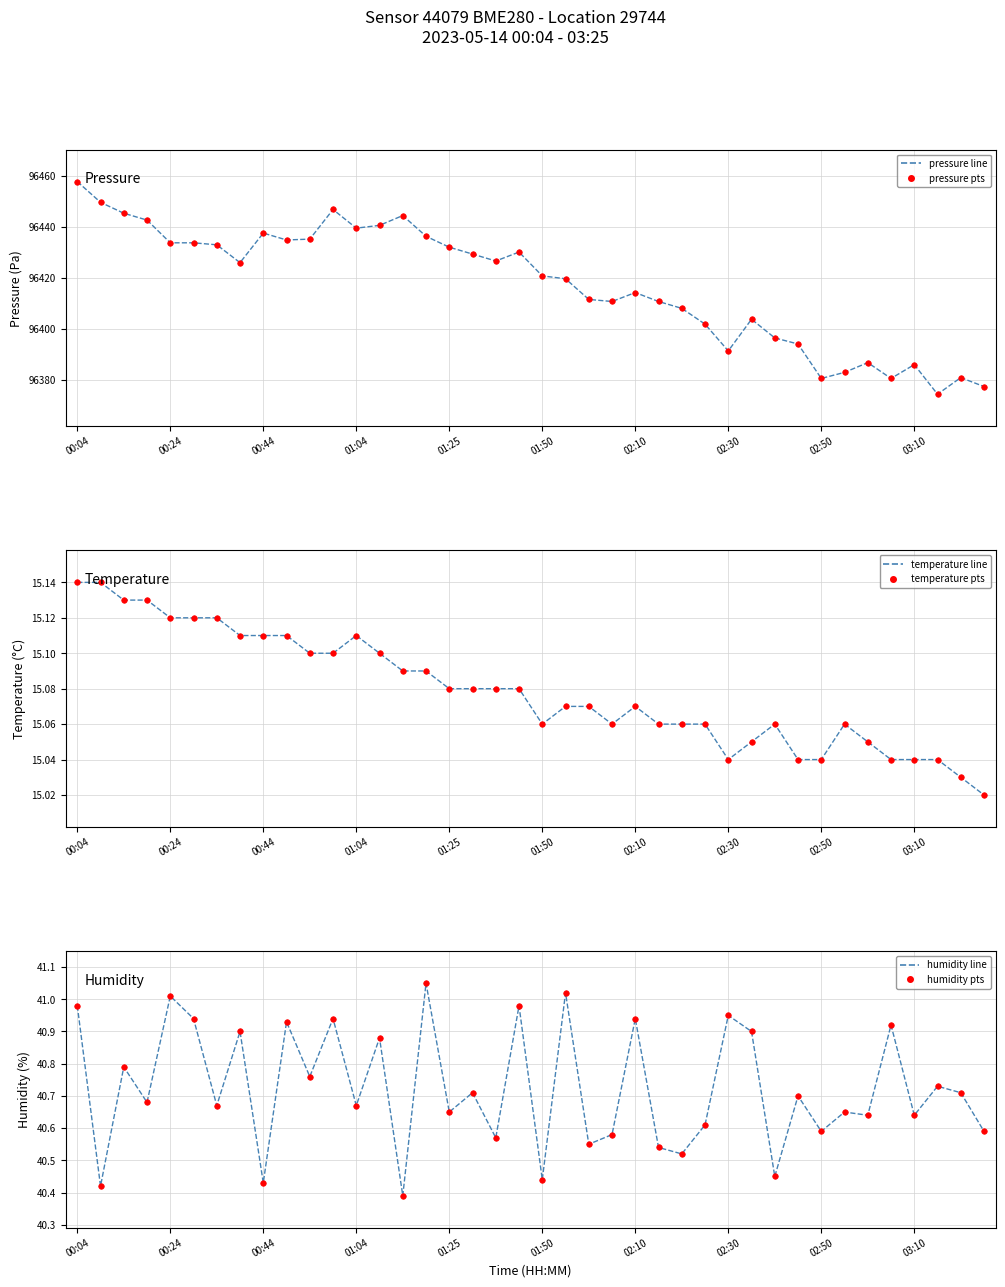

What is the sum of all pressure (points) values?

3856687.0